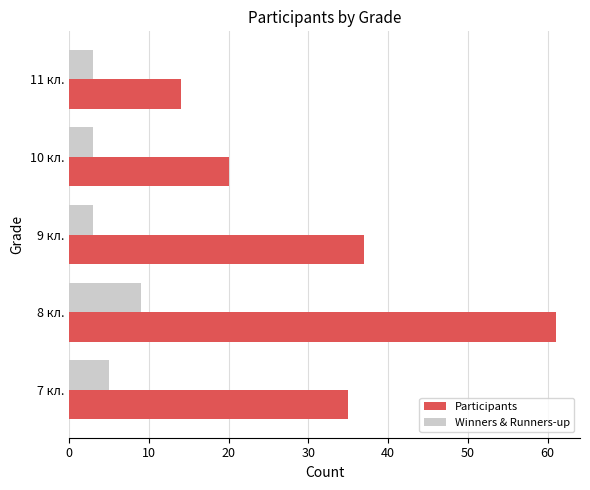

List the labels in order of Participants value, smallest first.

11 кл., 10 кл., 7 кл., 9 кл., 8 кл.